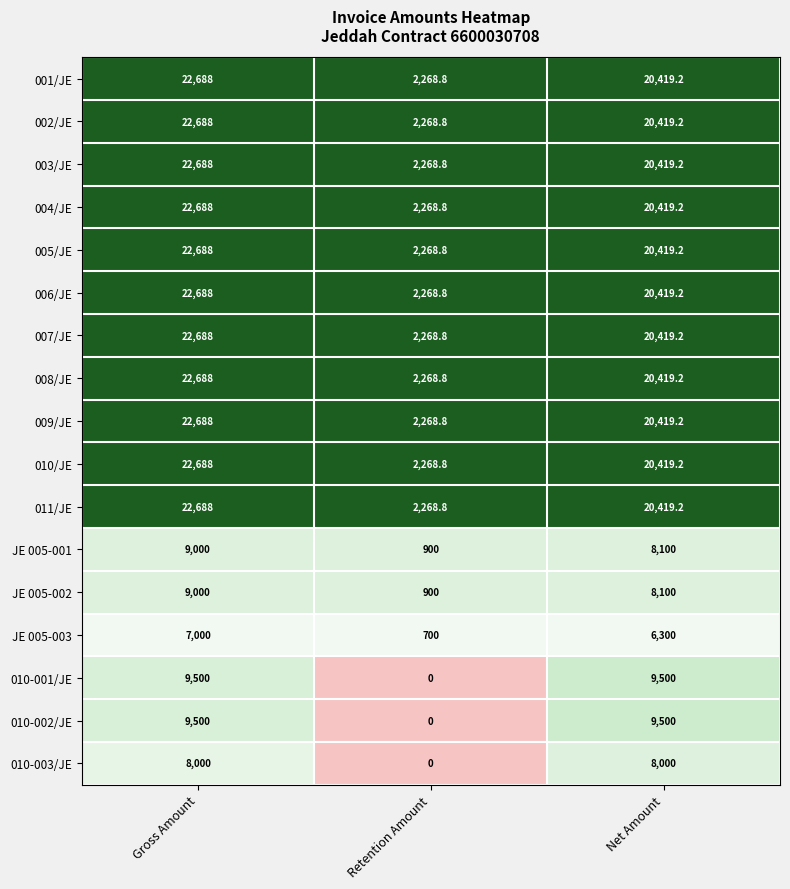

What is the maximum value shown in the chart?

22688.0